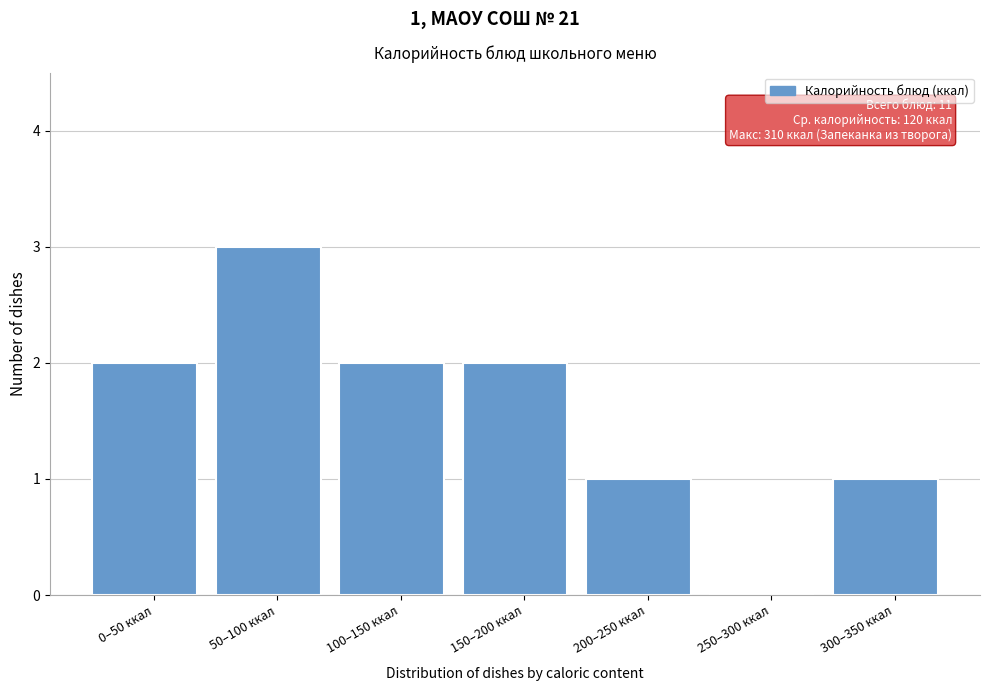

Reading right to left, list all the values displayed in this chart.

300–350 ккал=1	250–300 ккал=0	200–250 ккал=1	150–200 ккал=2	100–150 ккал=2	50–100 ккал=3	0–50 ккал=2